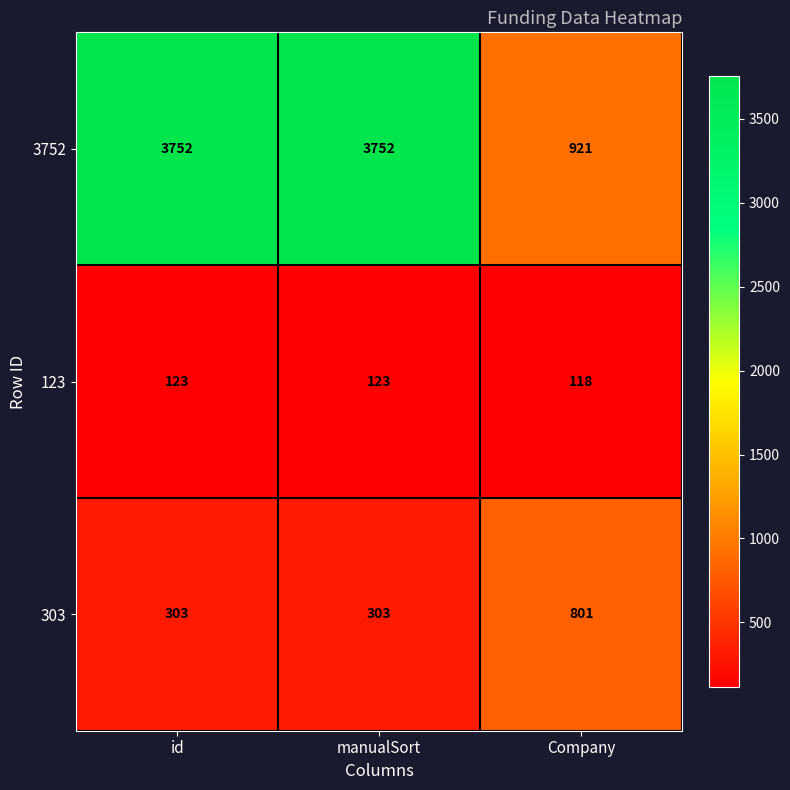

Which series has the widest spread of values?

3752